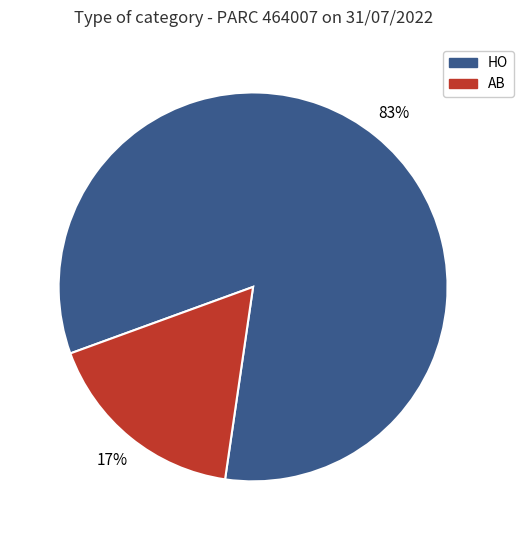

What is the largest slice in the pie chart?

HO